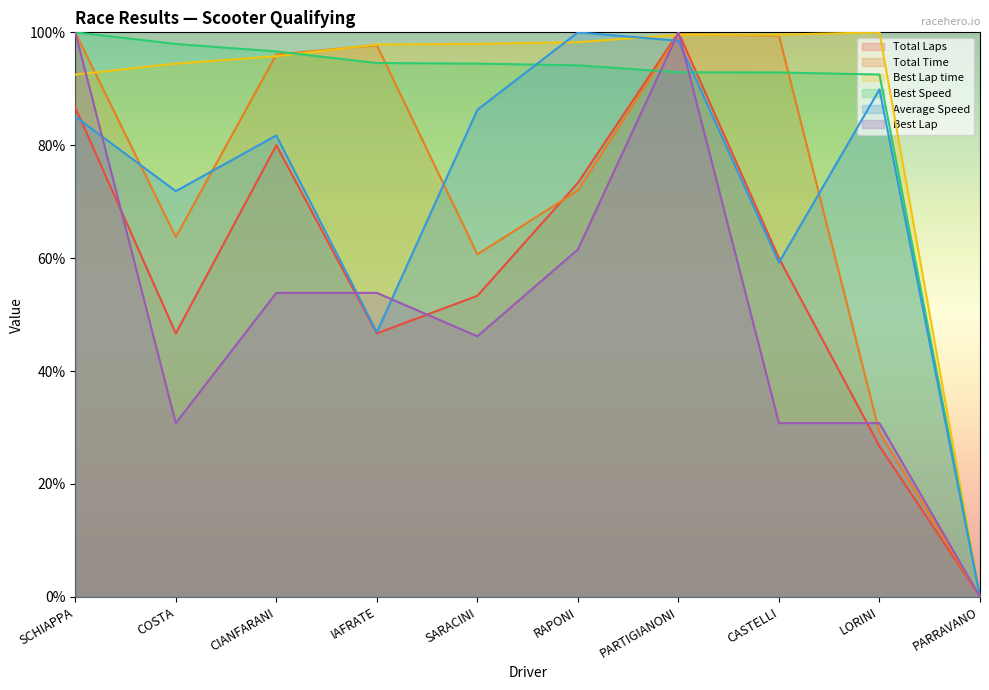

List the series in order of their peak value, highest first.

Total Laps, Total Time, Best Lap time, Best Speed, Average Speed, Best Lap